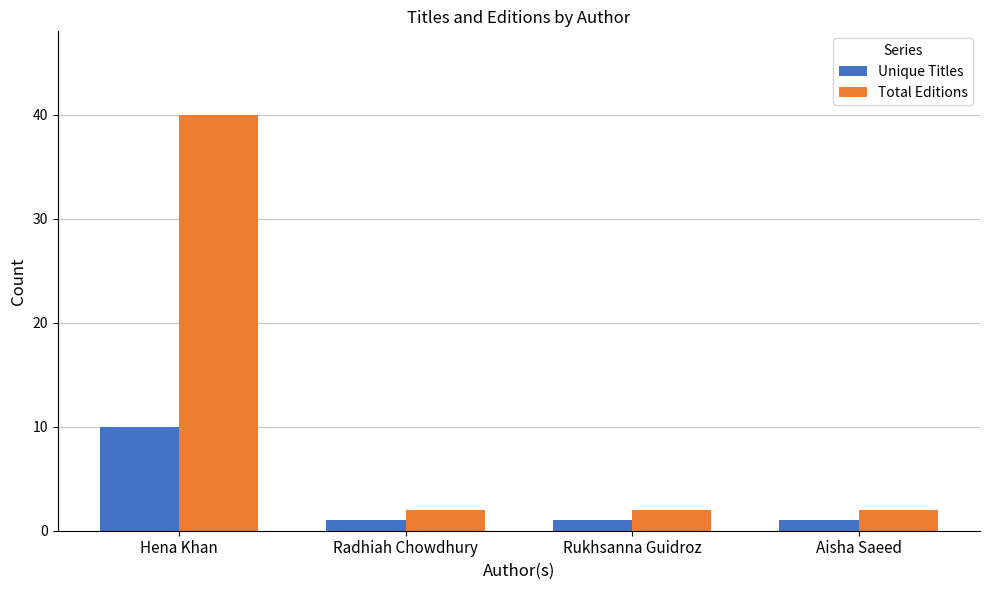

Which series has the largest total across all categories?

Total Editions